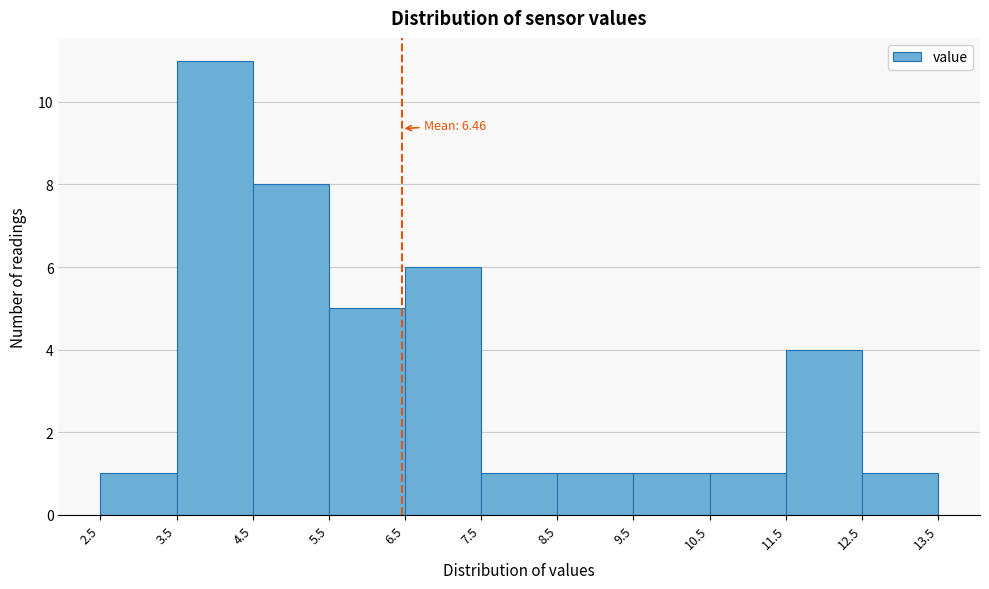

Which range on the x-axis has the tallest bar?

3.5 to 4.5